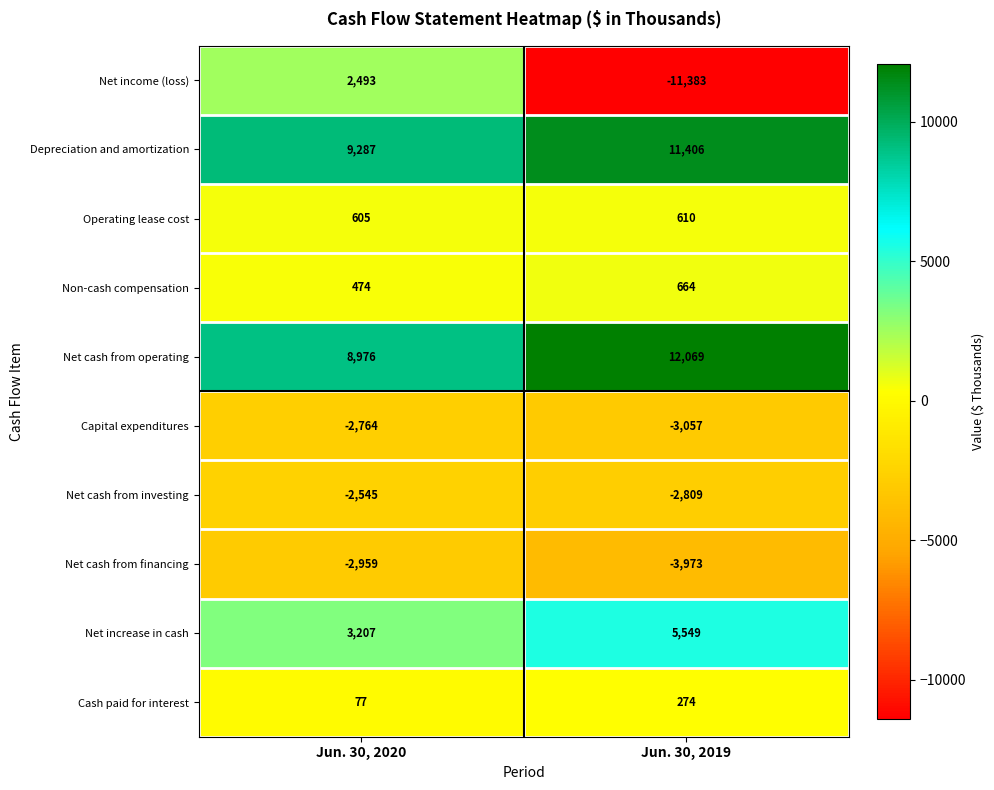

Rank the series by their maximum value, from highest to lowest.

Net cash from operating, Depreciation and amortization, Net increase in cash, Net income (loss), Non-cash compensation, Operating lease cost, Cash paid for interest, Net cash from investing, Capital expenditures, Net cash from financing